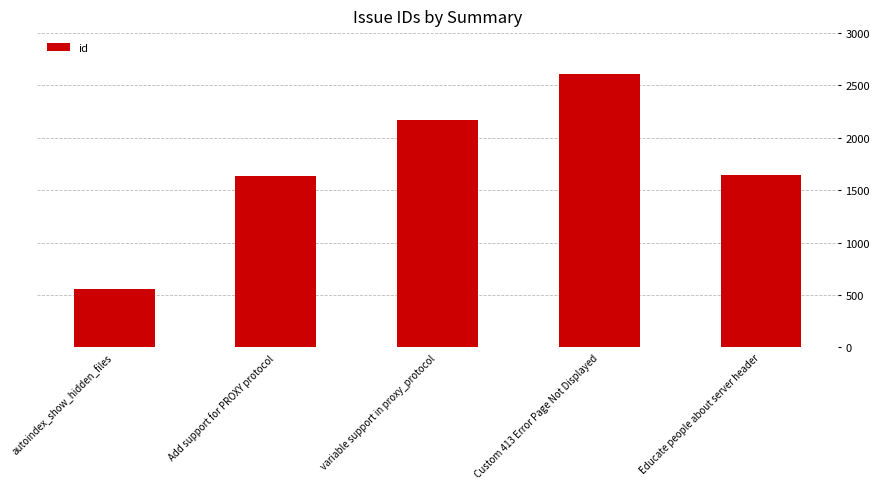

What is the average value?

1723